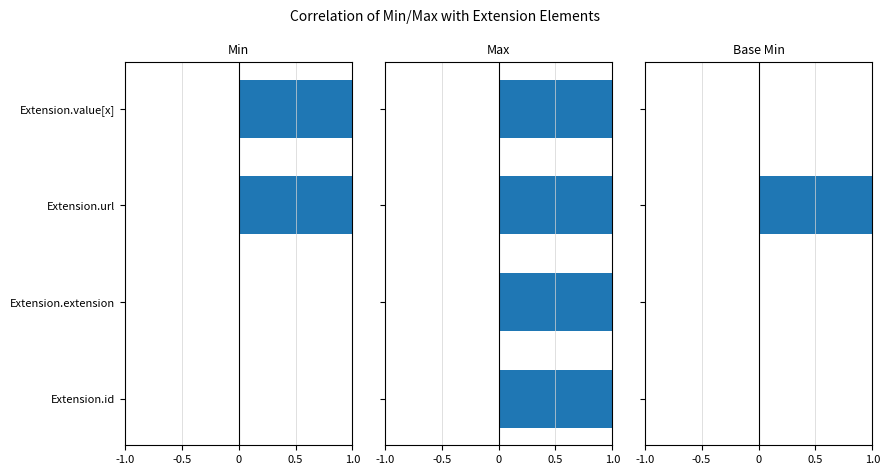

What are all the series names shown in the legend?

Min, Max, Base Min